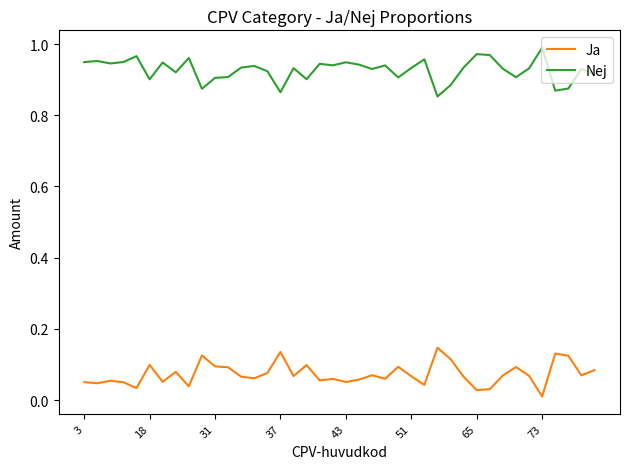

Which series has the largest total across all categories?

Nej